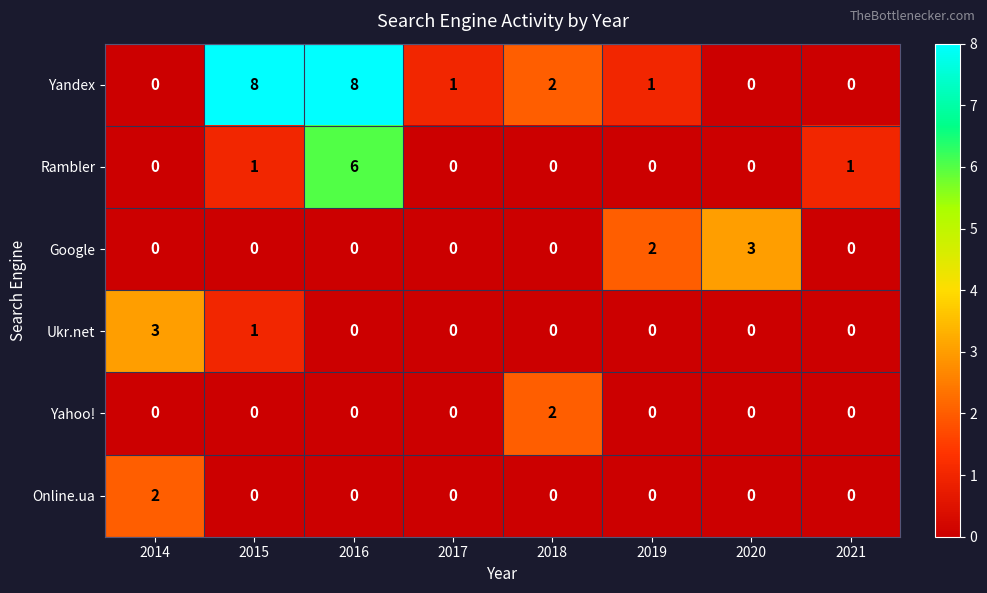

The value of Online.ua at 2016 is -1. True or false?

False